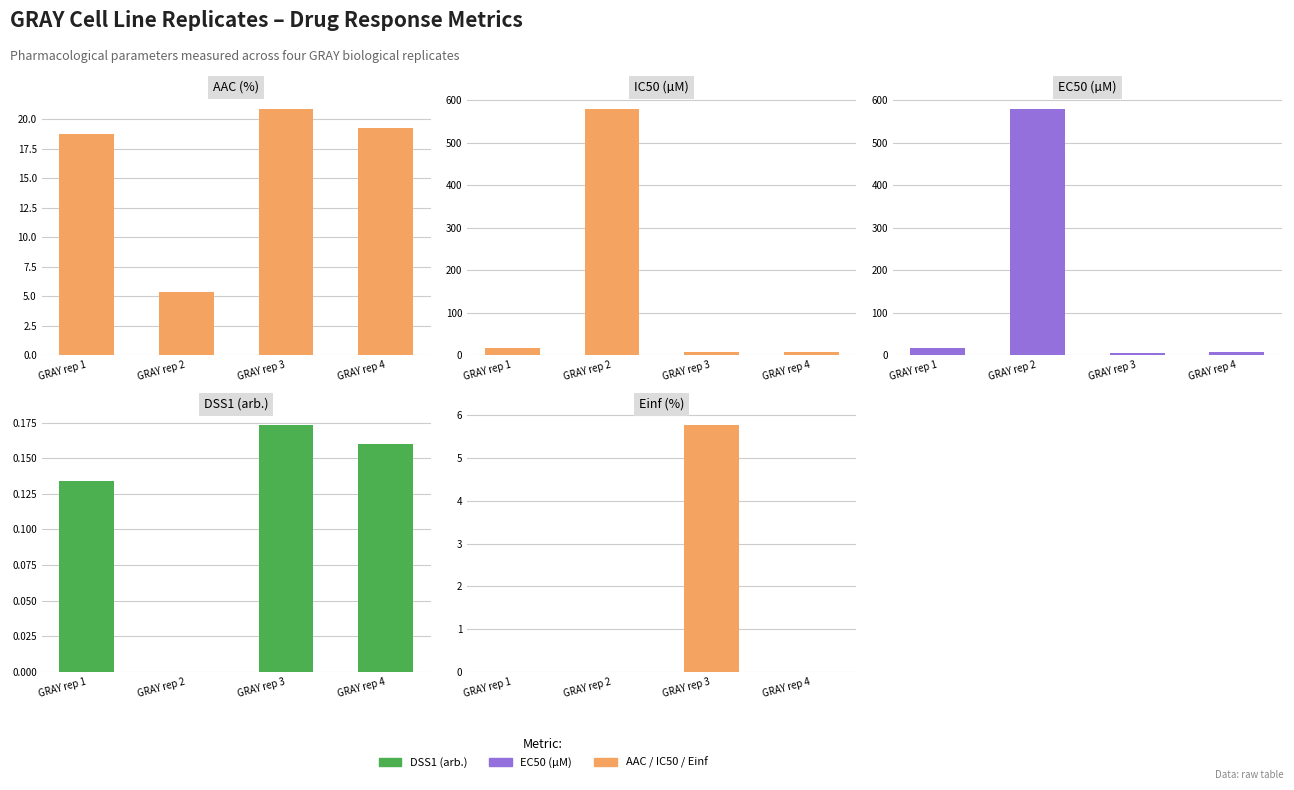

What is the minimum value for AAC (%)?

5.3